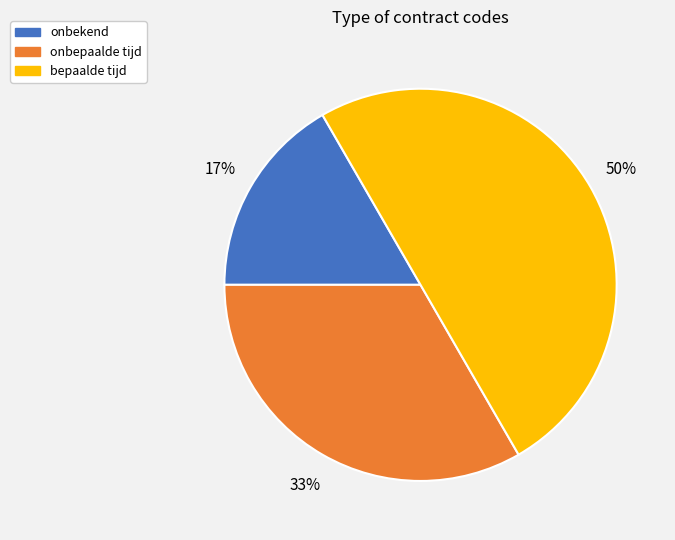

Is onbekend the majority of the pie?

No